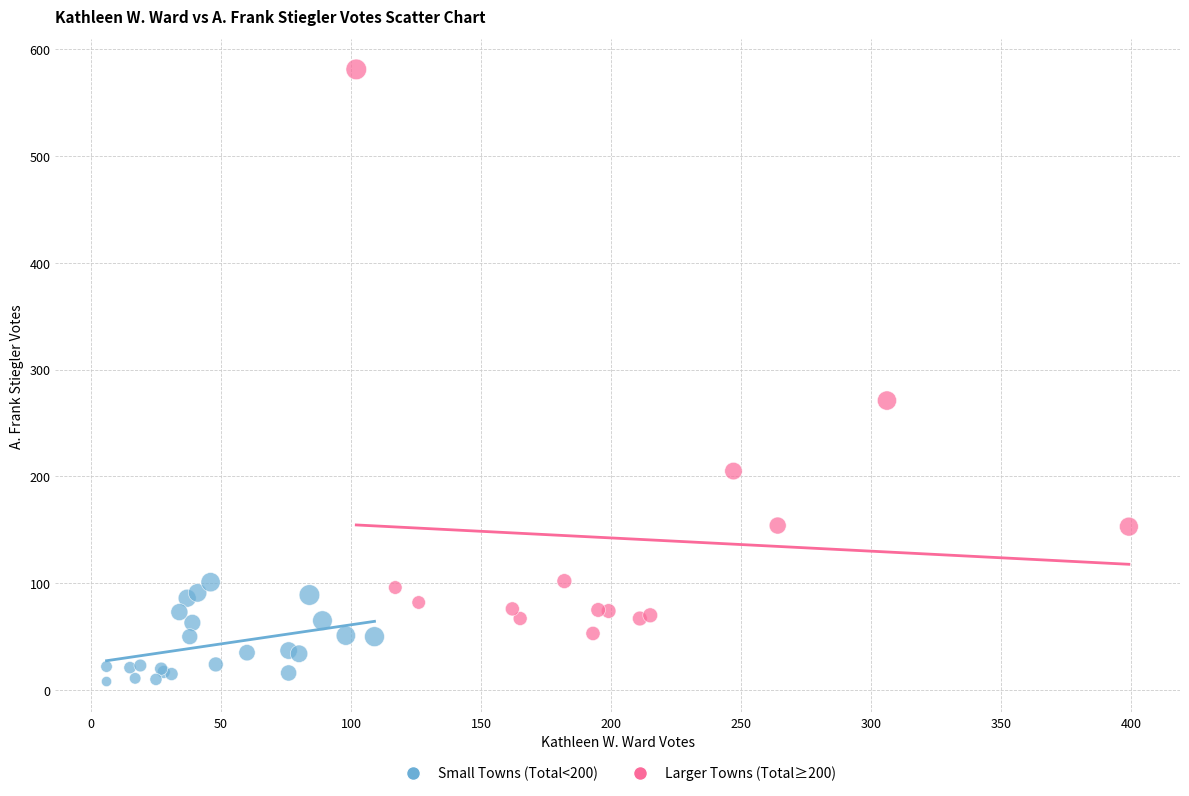

Which series has the widest spread of Y values?

Larger Towns (Total≥200)